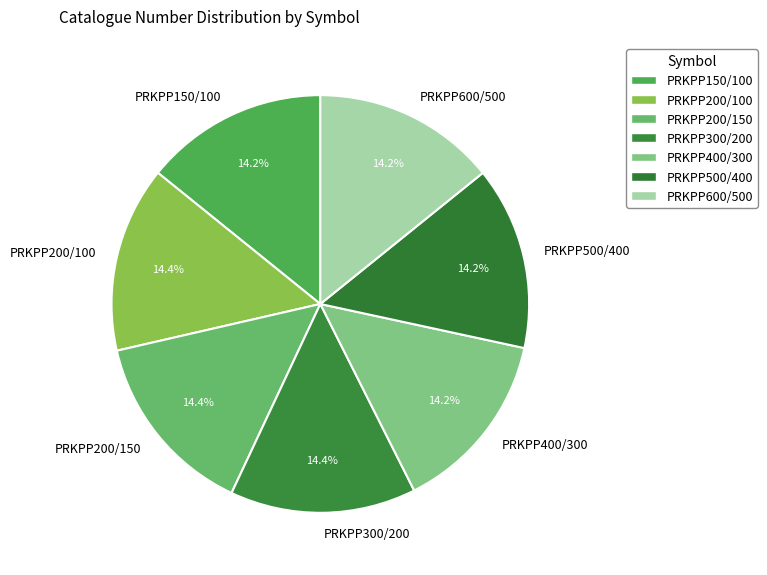

How much of the chart is everything except PRKPP600/500?

85.8%